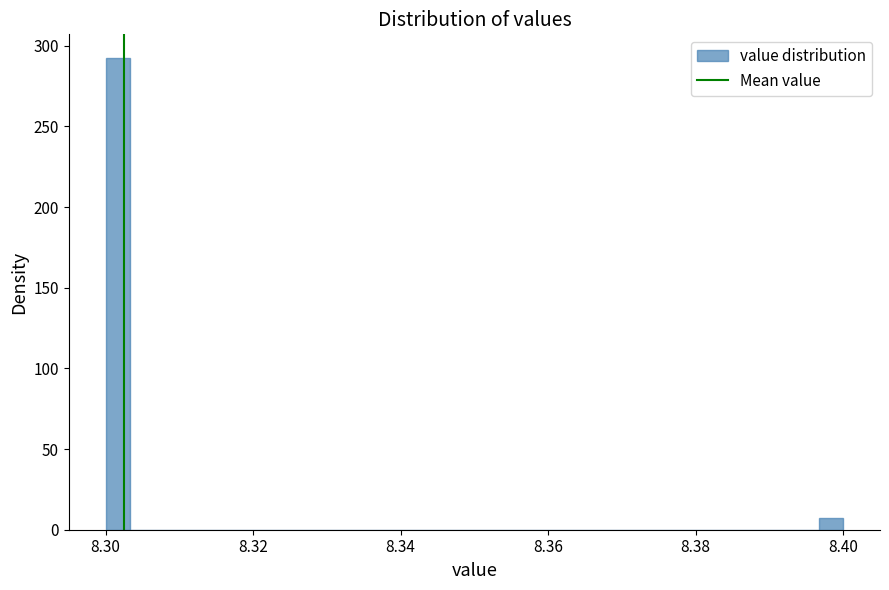

Around what value on the x-axis is the tallest bar? Give the approximate position of its centre, as read against the axis.

8.302